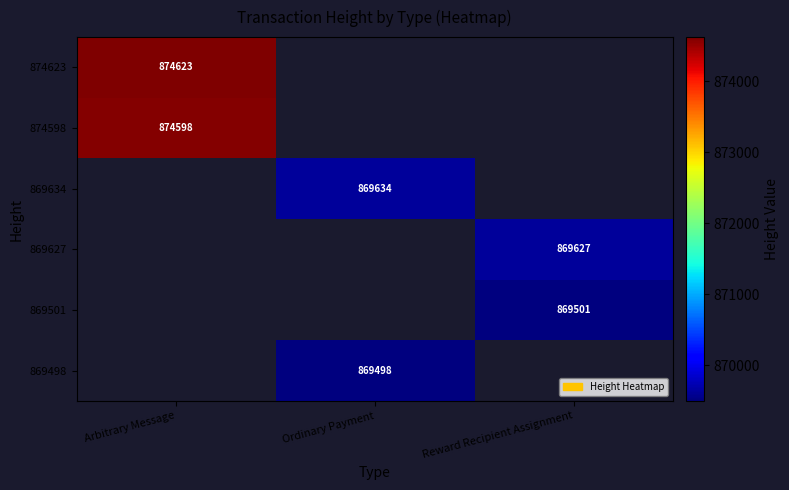

True or false: 869627 has a value of 1264661 at Reward Recipient Assignment.

False